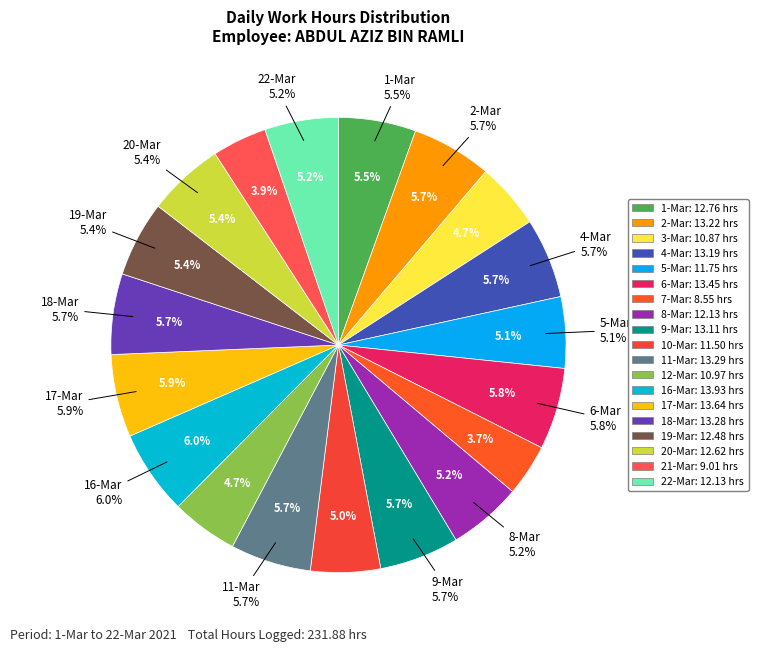

What percentage is the 5-Mar slice, to the nearest percent?

5%